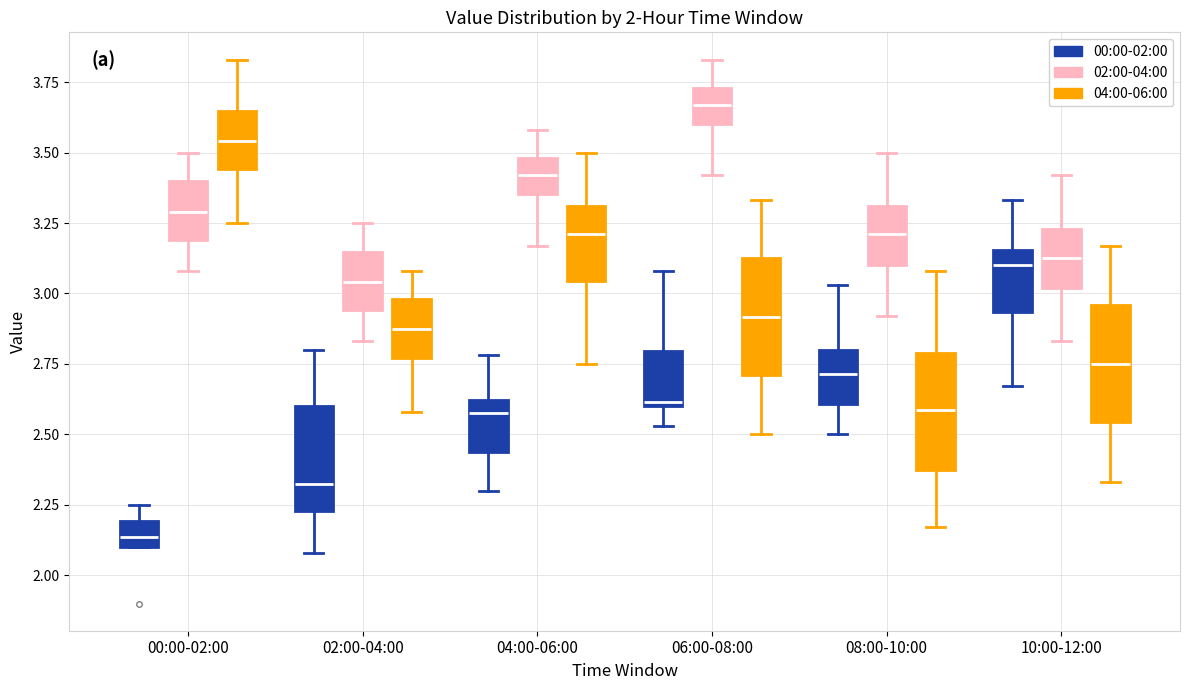

Which box's median line is the lowest?

00:00-02:00 (00:00-02:00)